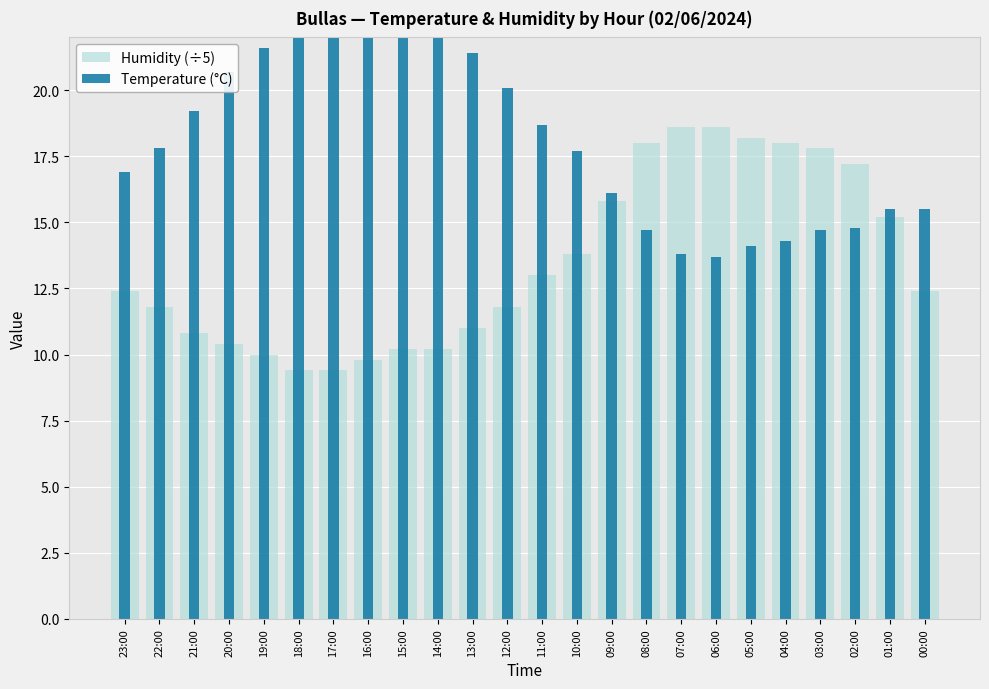

Reading left to right, list all the values displayed in this chart.

Humidity (÷5): 23:00=12.4	22:00=11.8	21:00=10.8	20:00=10.4	19:00=10.0	18:00=9.4	17:00=9.4	16:00=9.8	15:00=10.2	14:00=10.2	13:00=11.0	12:00=11.8	11:00=13.0	10:00=13.8	09:00=15.8	08:00=18.0	07:00=18.6	06:00=18.6	05:00=18.2	04:00=18.0	03:00=17.8	02:00=17.2	01:00=15.2	00:00=12.4
Temperature (°C): 23:00=16.9	22:00=17.8	21:00=19.2	20:00=20.7	19:00=21.6	18:00=22.9	17:00=23.3	16:00=23.1	15:00=22.5	14:00=22.9	13:00=21.4	12:00=20.1	11:00=18.7	10:00=17.7	09:00=16.1	08:00=14.7	07:00=13.8	06:00=13.7	05:00=14.1	04:00=14.3	03:00=14.7	02:00=14.8	01:00=15.5	00:00=15.5